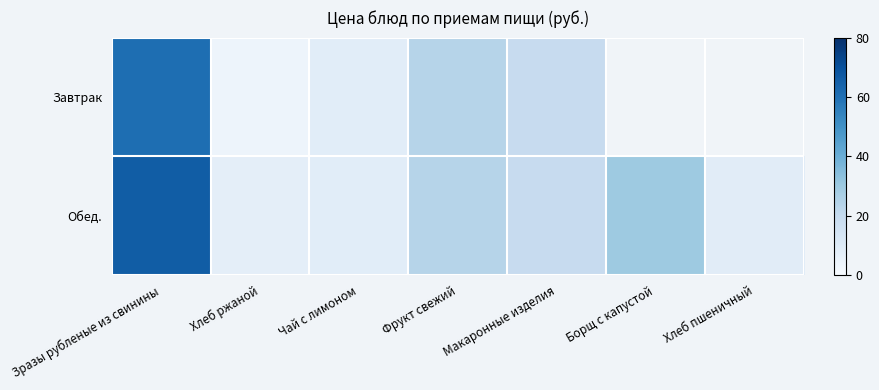

At which category is the sum across all series the highest?

Зразы рубленые из свинины